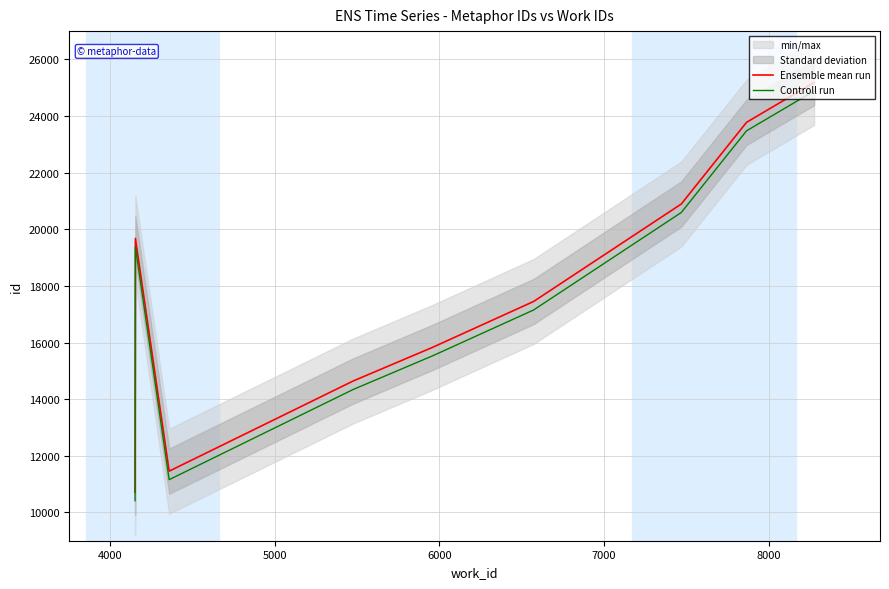

Which series has the widest spread of values?

Ensemble mean run